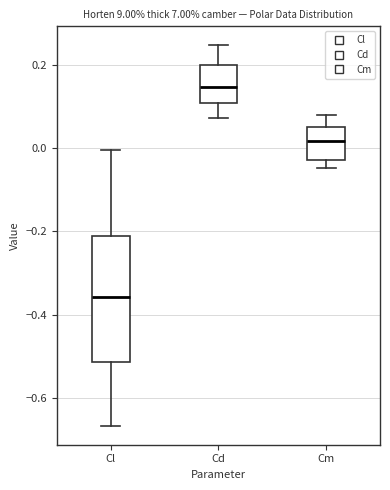

Reading left to right, read every box against the y-axis: the position of its median line, the range the box covers, and the ends of its whiskers. The values are not printed on the chart, so give them approximately, as read against the axis.

Cl: median -0.36, box -0.52 to -0.22, whiskers -0.66 to 0.00
Cd: median 0.14, box 0.10 to 0.20, whiskers 0.08 to 0.24
Cm: median 0.02, box -0.02 to 0.04, whiskers -0.04 to 0.08